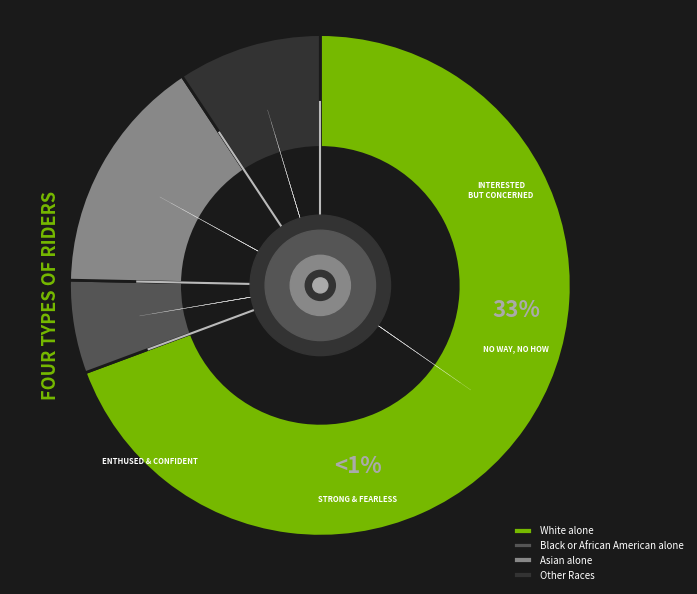

What is the change in value from Black or African American alone to Other Races?

+6332